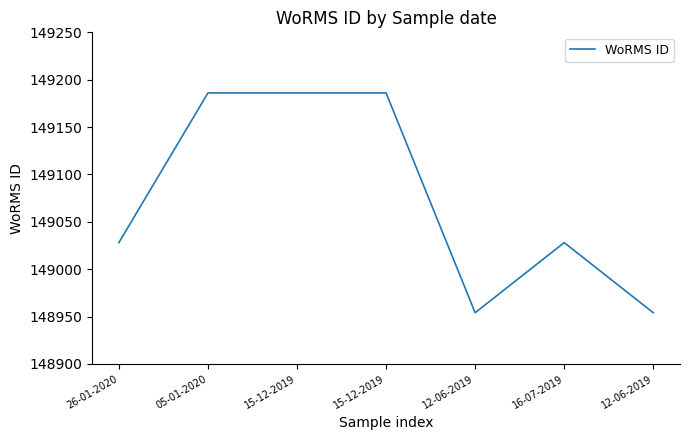

How many series are shown in this chart?

1